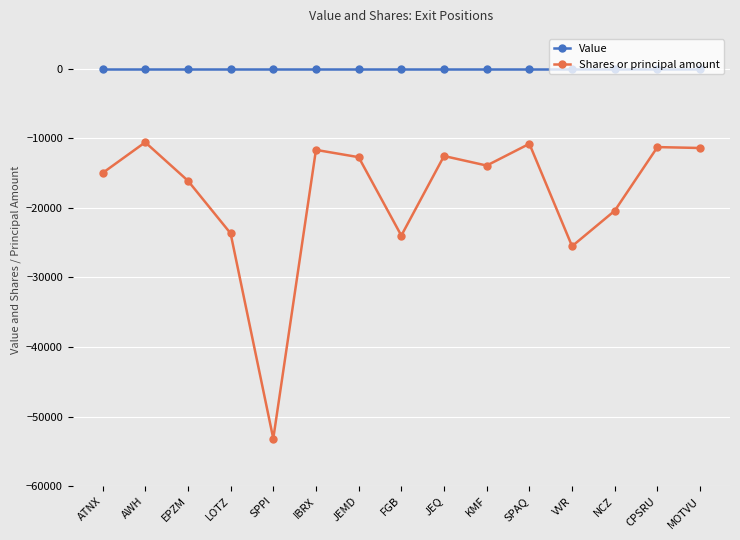

True or false: Value and Shares or principal amount cross at least once.

False